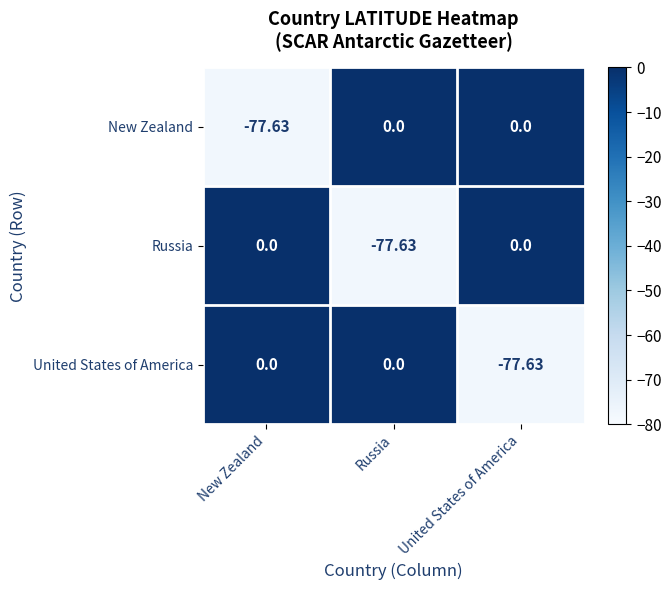

How many values in the New Zealand series are below 0?

1